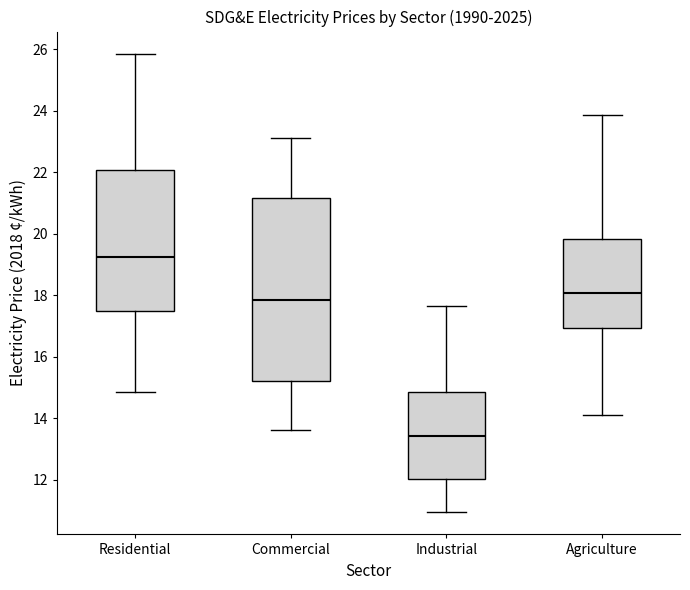

Which box is the tallest, from its lower edge to its upper edge?

Commercial